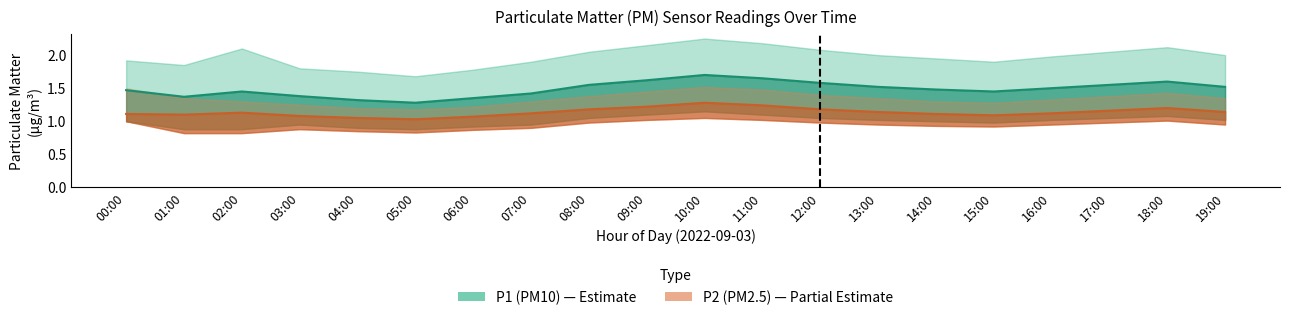

What is the sum of all P2_upper values?

26.9